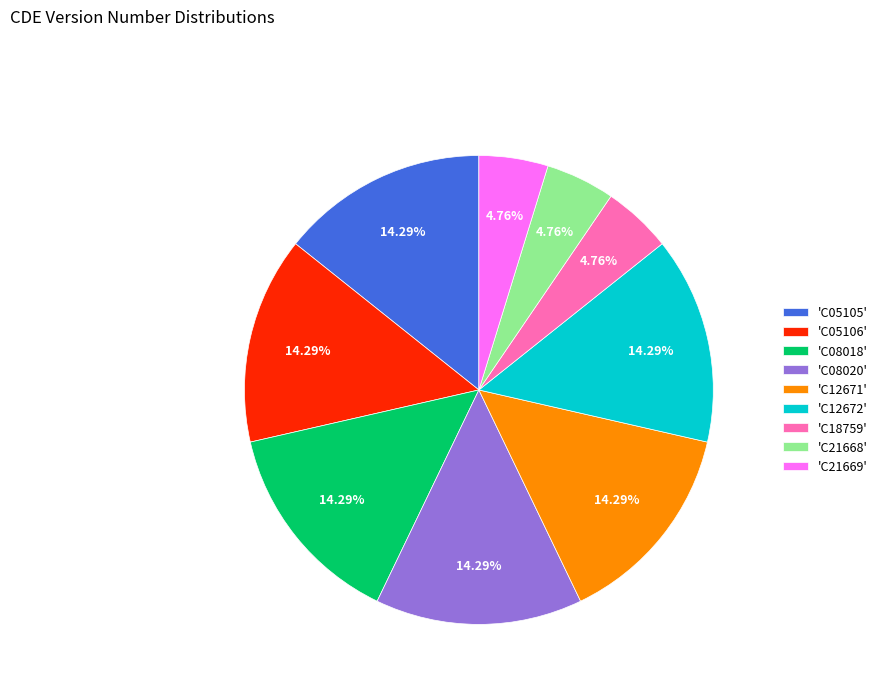

Do 'C18759' and 'C08018' together represent more than half of the pie?

No